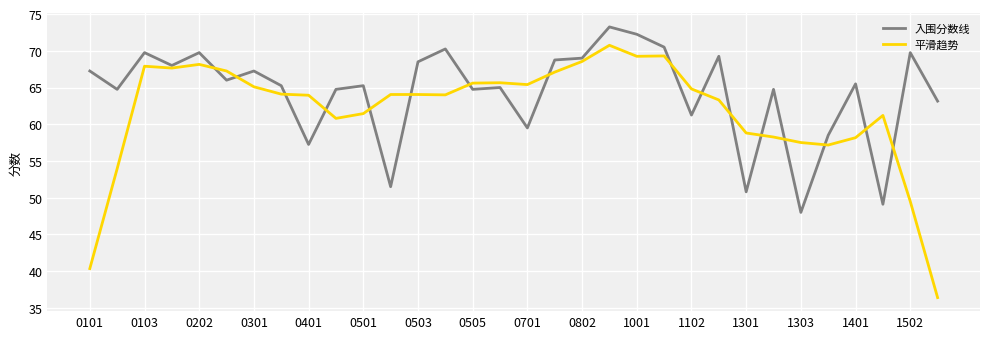

List the series in order of their overall mean, lowest first.

平滑趋势, 入围分数线